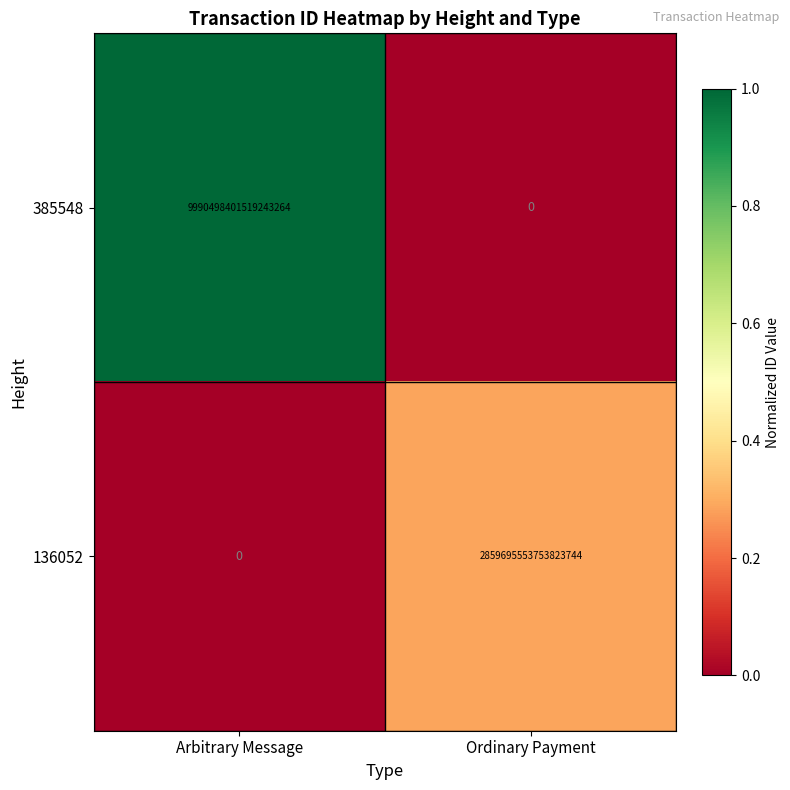

Which category has the highest value in the 385548 series?

Arbitrary Message